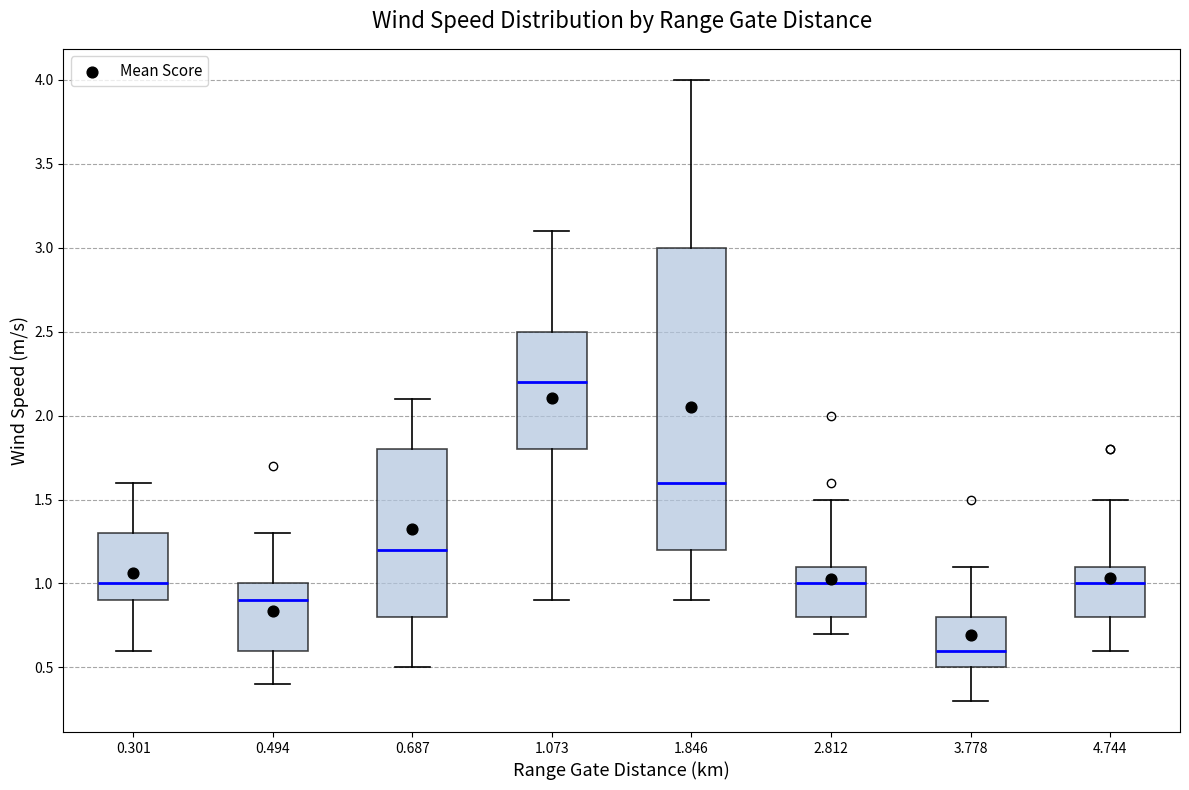

Which box is the tallest, from its lower edge to its upper edge?

1.846